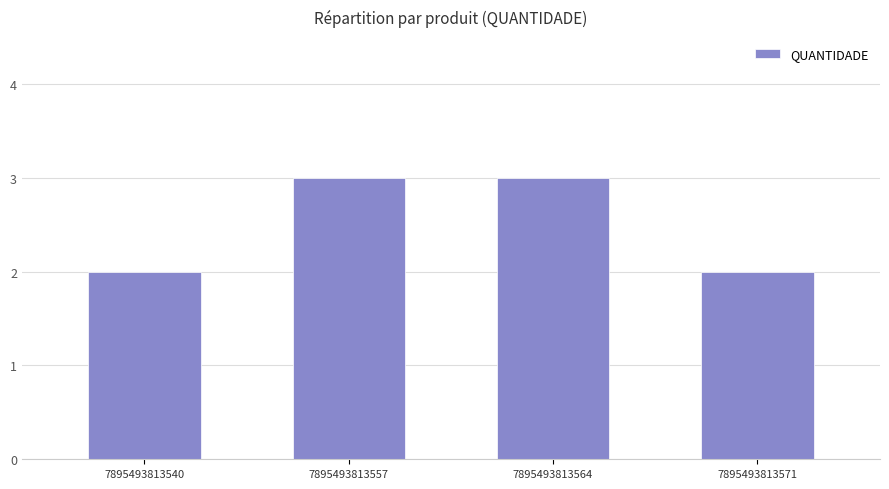

What is the greatest value displayed?

3